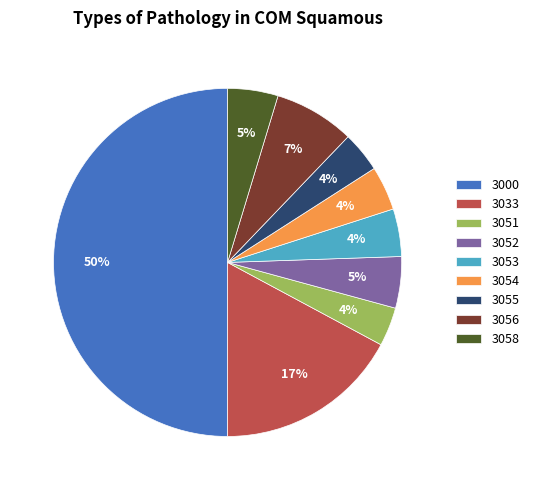

To the nearest percent, what percentage of the pie is 3056?

7%